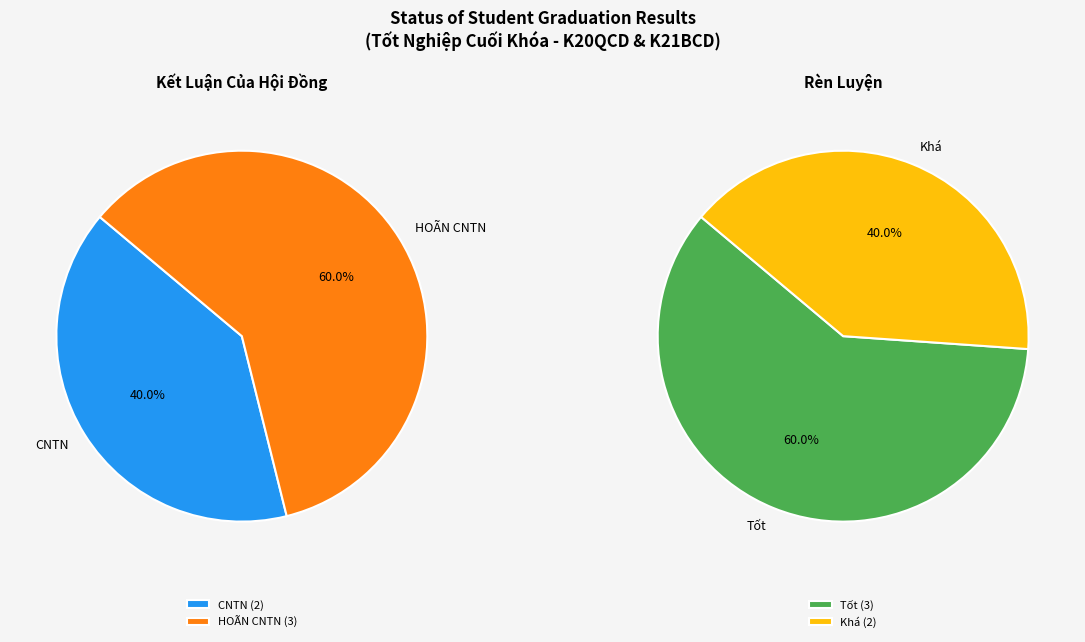

How many segments does this pie chart have?

2